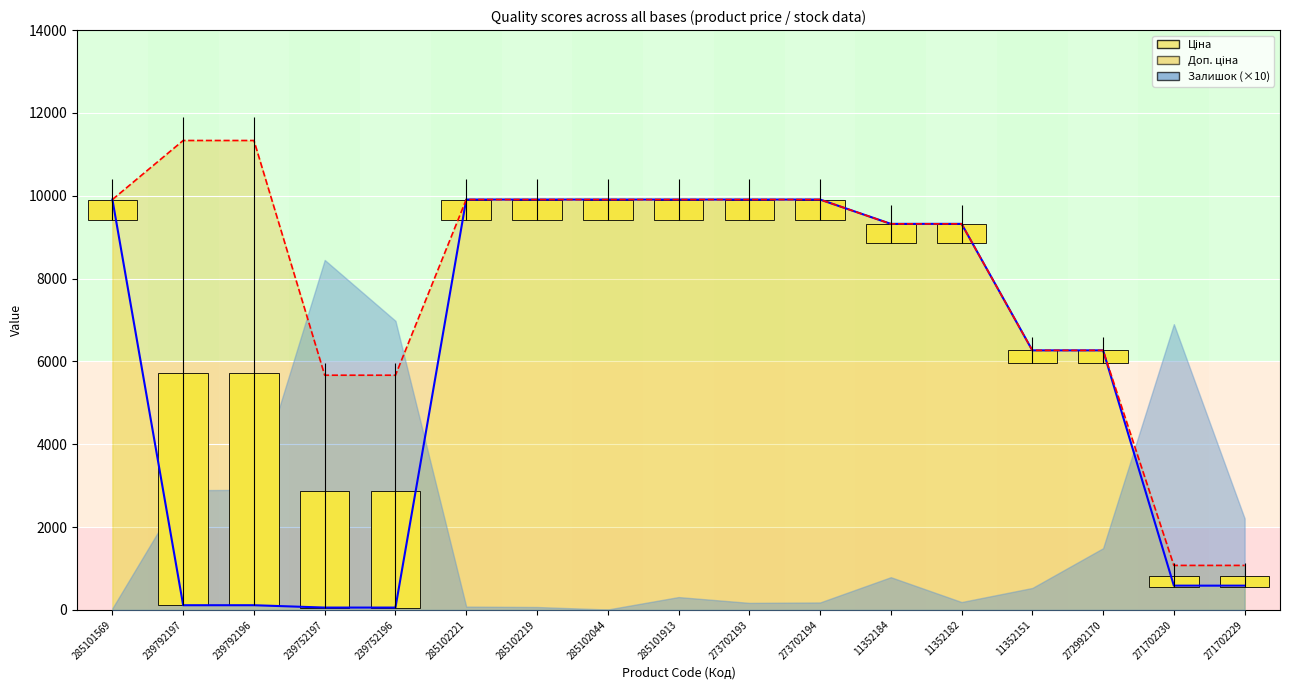

Which has a higher value, 11352184 or 285101913?

285101913